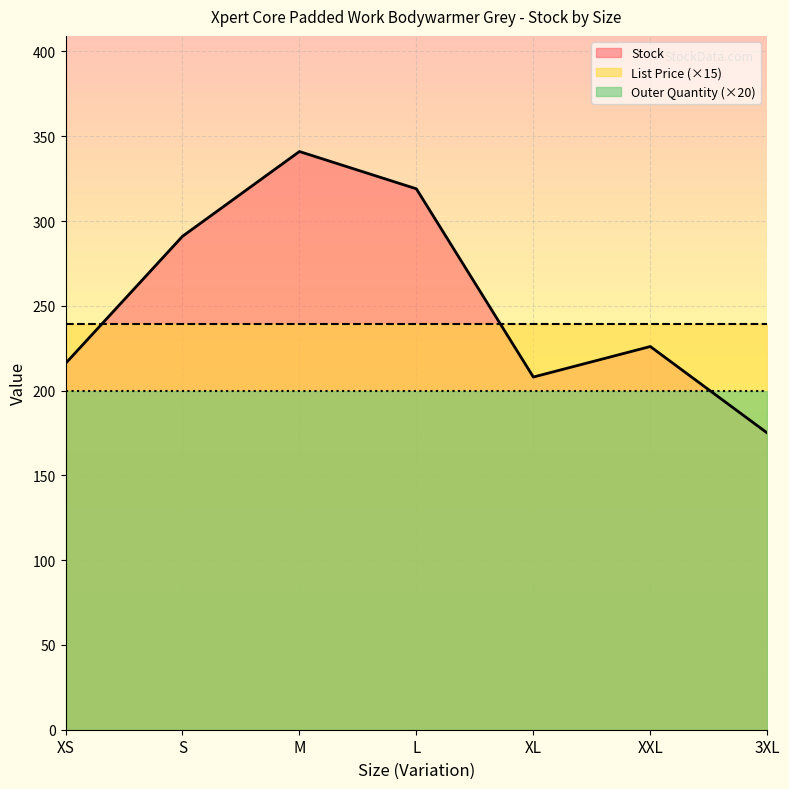

Is the value of Outer Quantity at S greater than the value of Stock at XL?

No